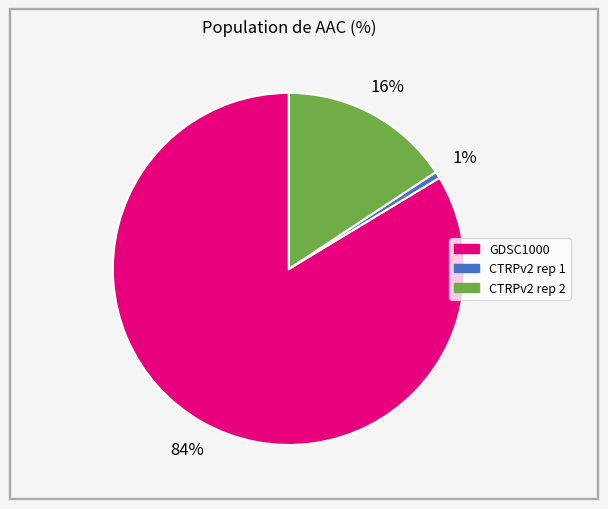

Which has a higher value, GDSC1000 or CTRPv2 rep 1?

GDSC1000